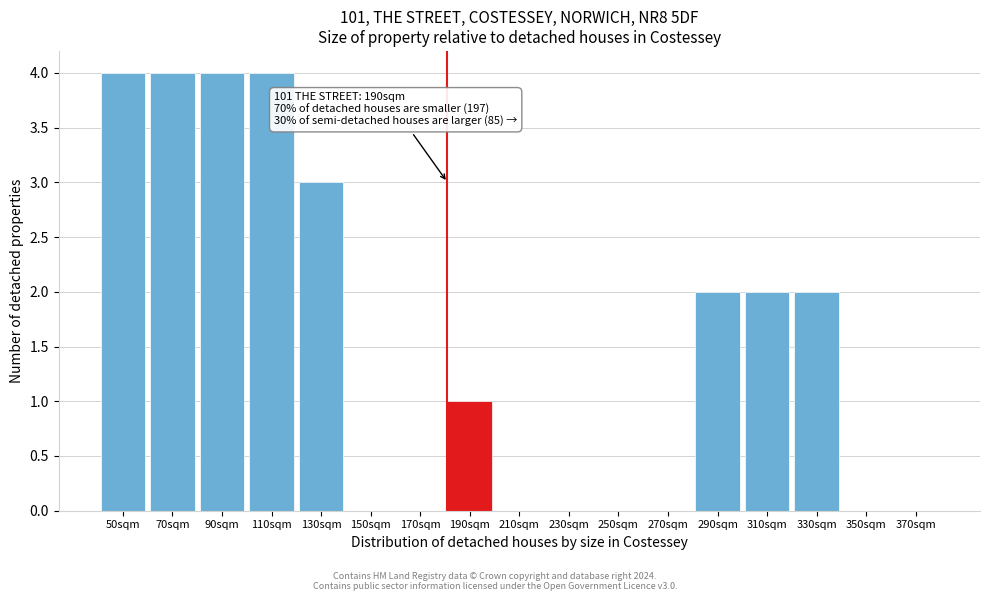

Reading right to left, transcribe all the data shown in this chart.

370sqm=0	350sqm=0	330sqm=2	310sqm=2	290sqm=2	270sqm=0	250sqm=0	230sqm=0	210sqm=0	190sqm=1	170sqm=0	150sqm=0	130sqm=3	110sqm=4	90sqm=4	70sqm=4	50sqm=4